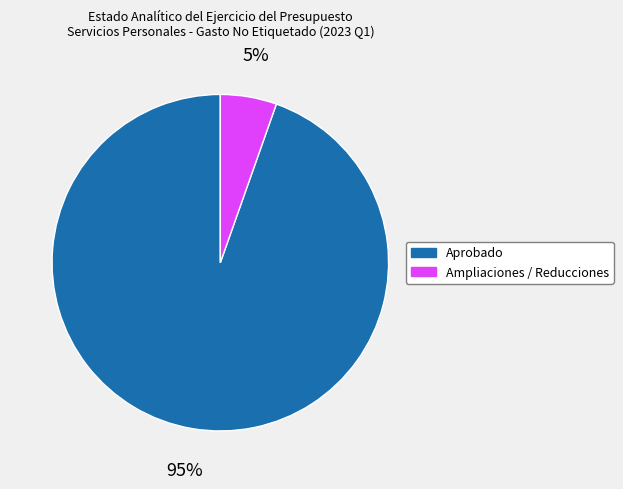

To the nearest percent, what percentage of the pie is Ampliaciones / Reducciones?

5%